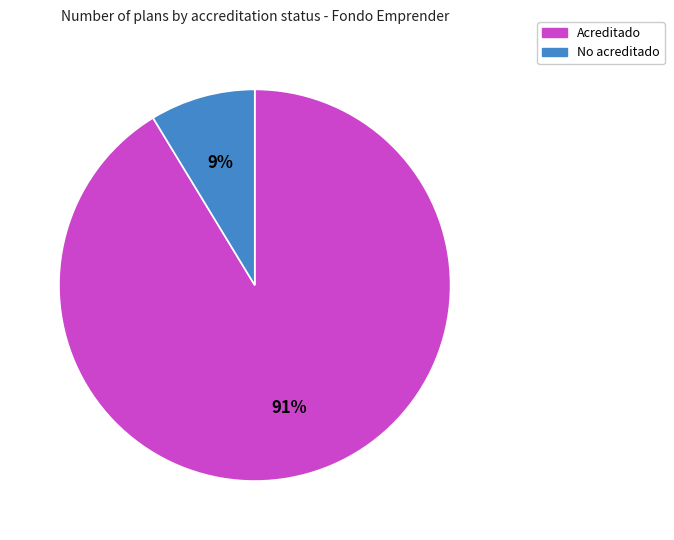

Which category has the biggest portion of the pie?

Acreditado